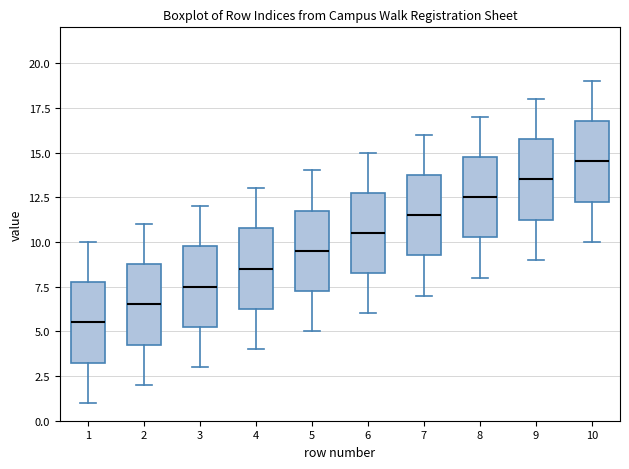

Where is the upper edge of the box at x = 7 on the y-axis? The values are not printed on the chart, so give them approximately, as read against the axis.

14.0